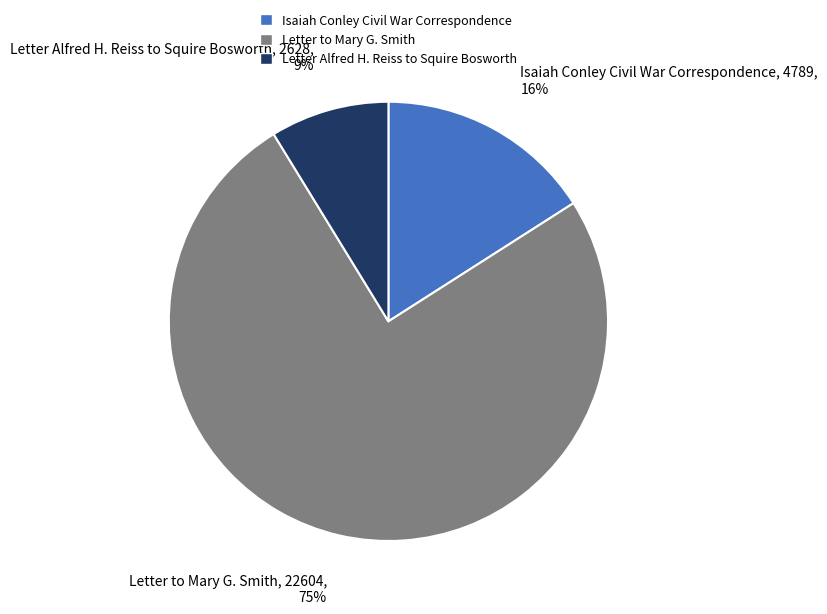

Rank the categories by value from lowest to highest.

Letter Alfred H. Reiss to Squire Bosworth, Isaiah Conley Civil War Correspondence, Letter to Mary G. Smith